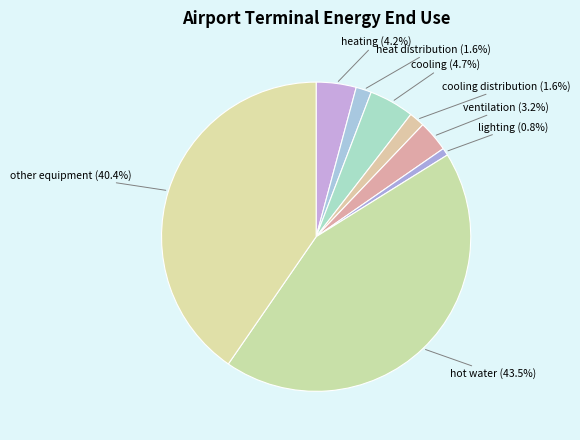

To the nearest percent, what portion does other equipment represent?

40%